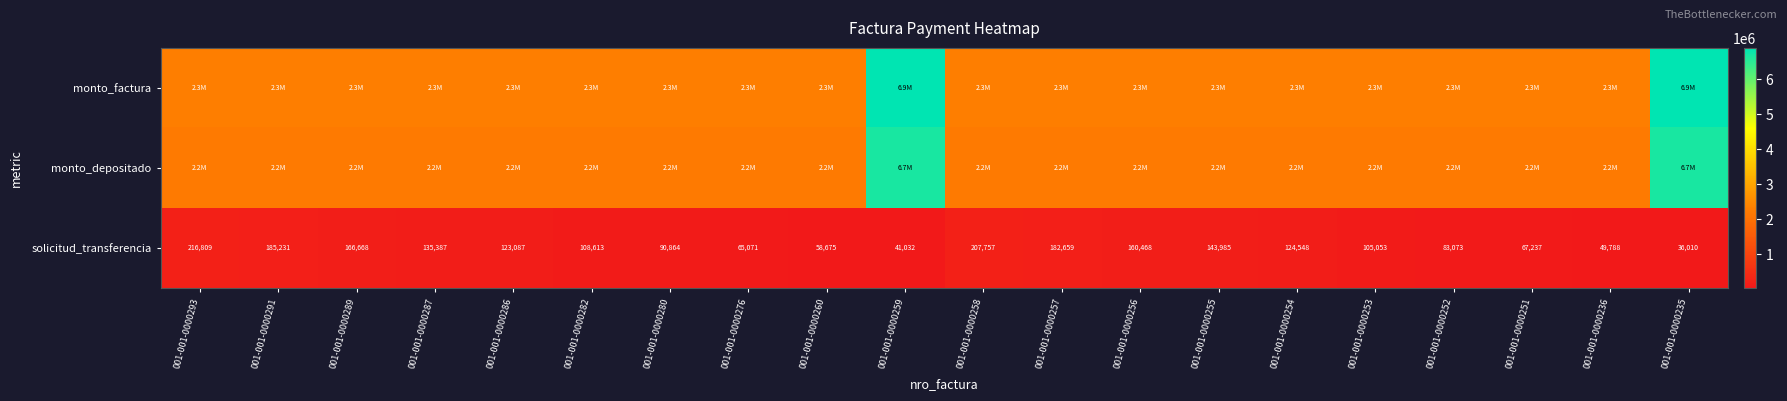

True or false: solicitud_transferencia has a value of 357652 at 001-001-0000293.

False